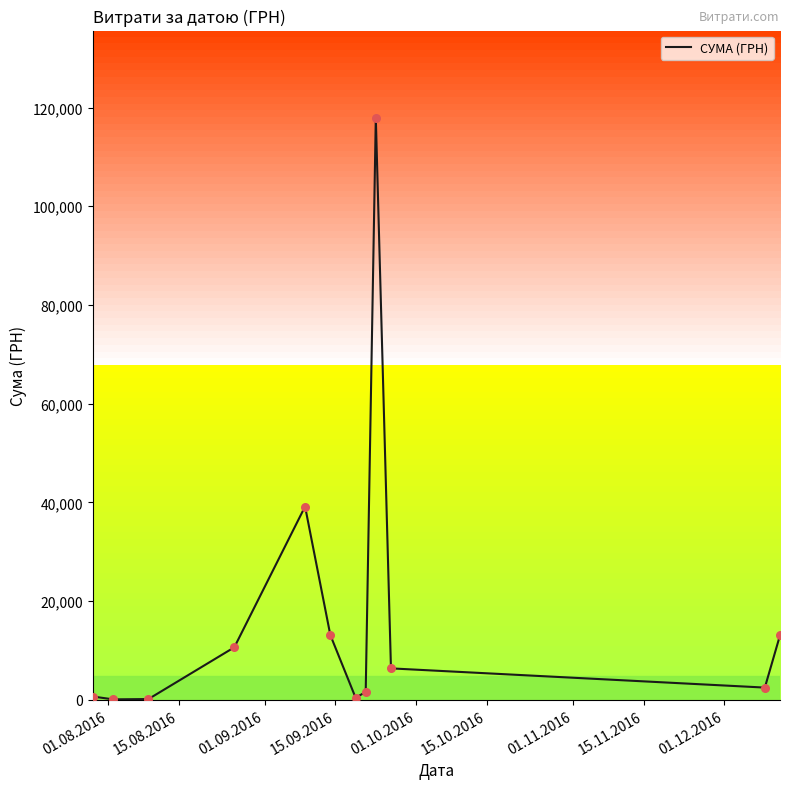

What is the difference between the maximum and minimum values?

117838.4